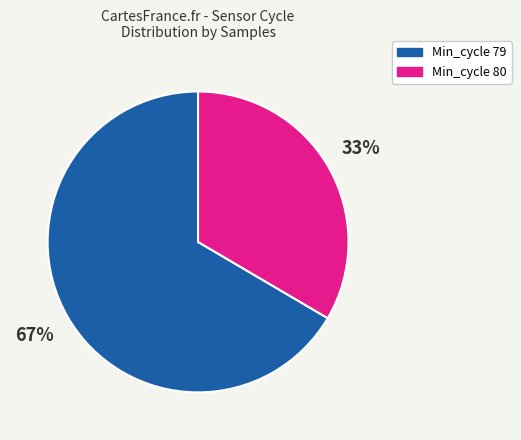

To the nearest percent, what is the average slice percentage?

50%